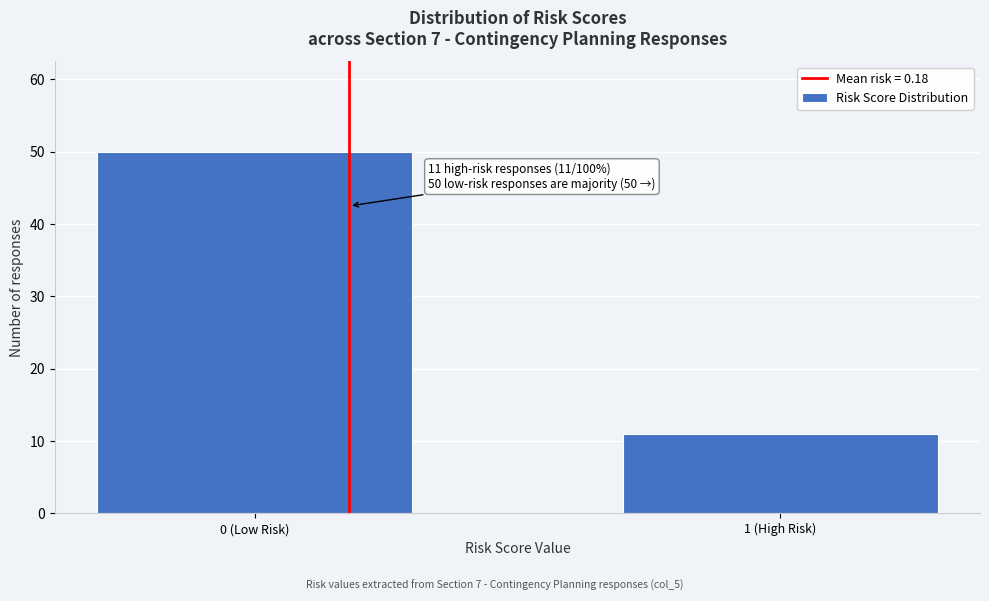

Reading left to right, transcribe all the data shown in this chart.

50	11